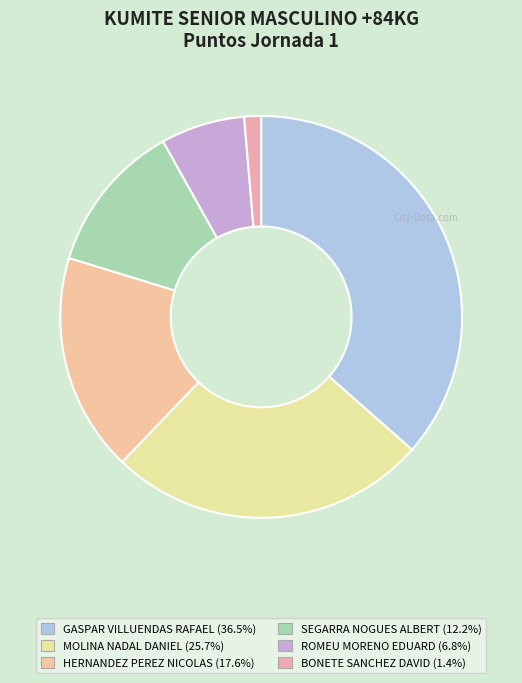

What is the smallest slice in the pie chart?

BONETE SANCHEZ DAVID